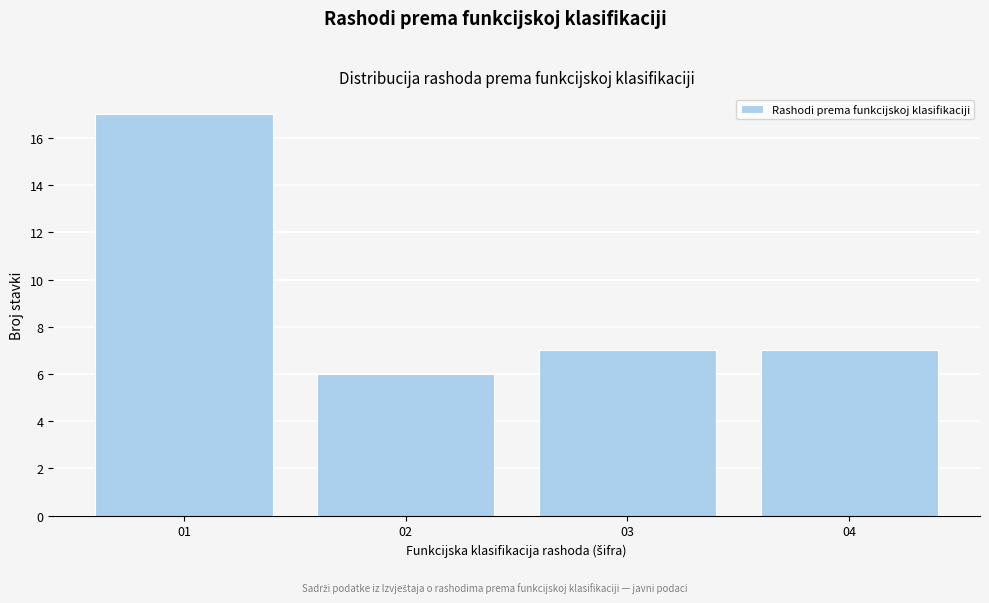

Reading right to left, what are all the values shown in this chart?

7	7	6	17